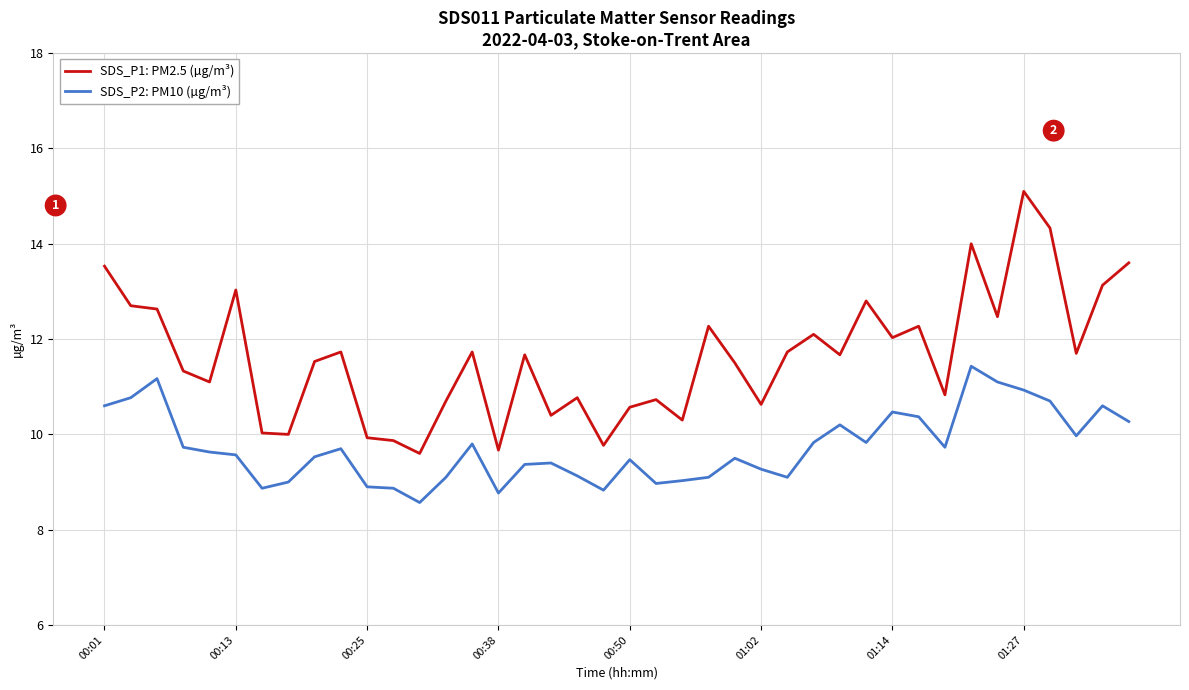

List the series in order of their overall mean, lowest first.

SDS_P2: PM10 (µg/m³), SDS_P1: PM2.5 (µg/m³)